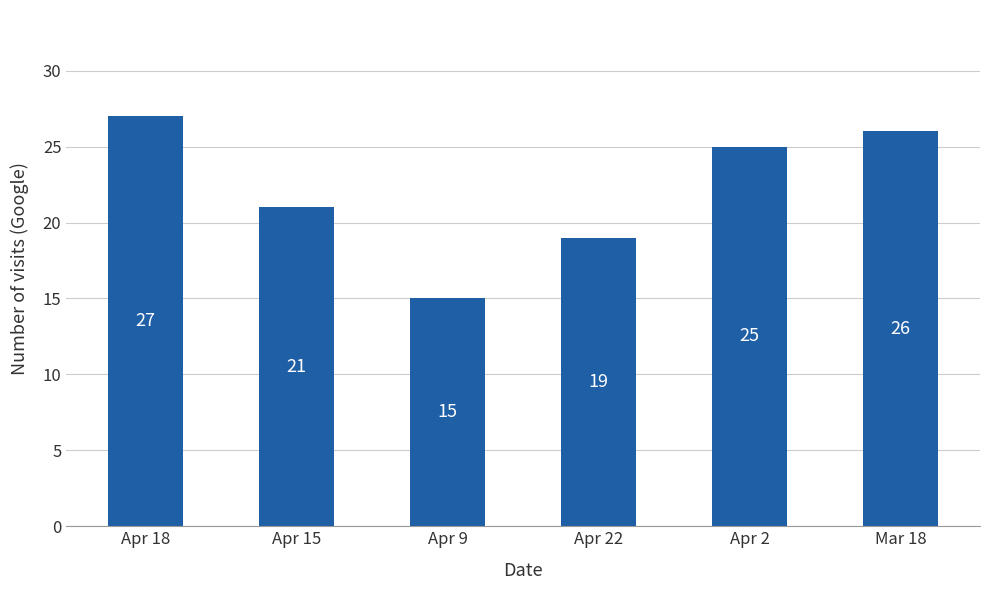

Is it true that the value at Apr 9 is 4?

False